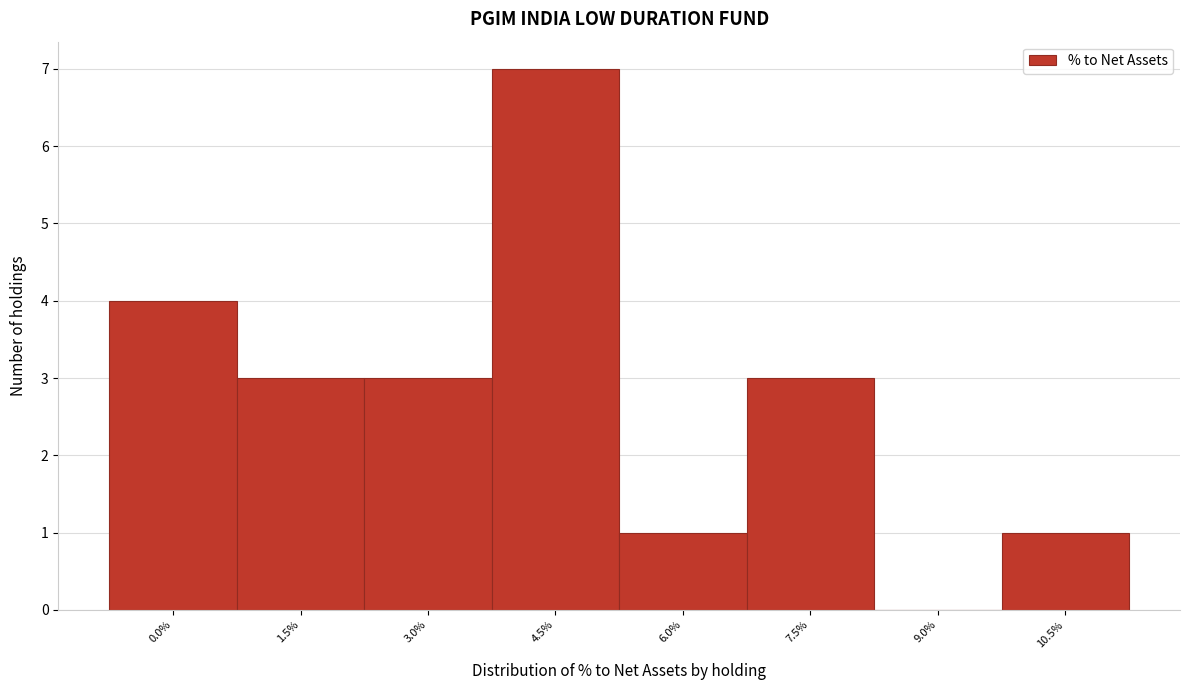

Reading left to right, extract all data points from this chart.

0.0%=4	1.5%=3	3.0%=3	4.5%=7	6.0%=1	7.5%=3	9.0%=0	10.5%=1